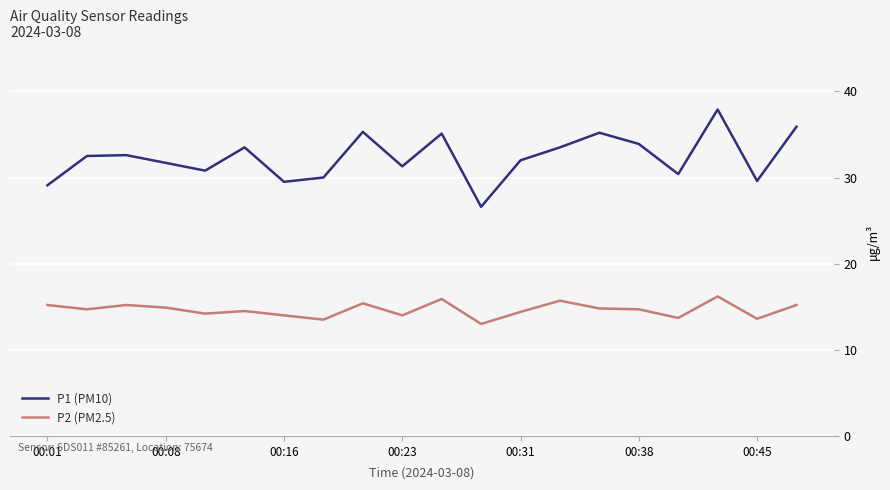

What is the lowest value of the P2 (PM2.5) series?

13.0